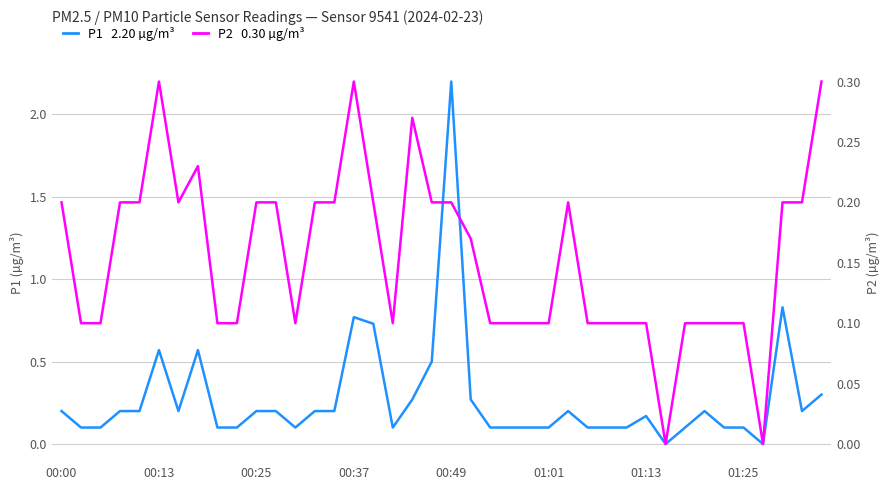

True or false: P2 and P1 cross at least once.

False